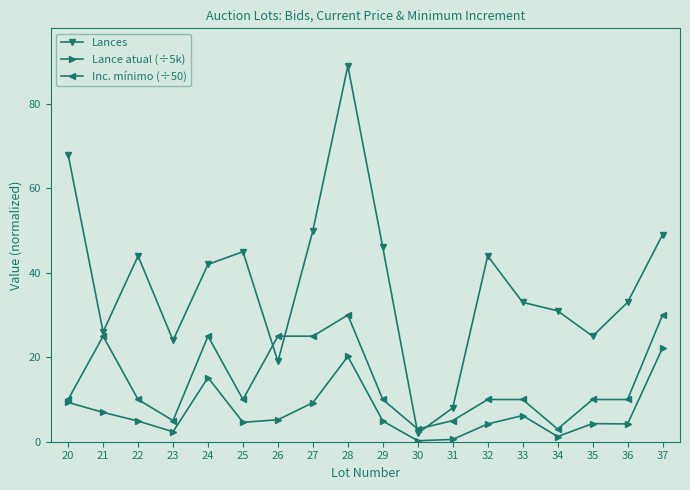

Read the Inc. mínimo (÷50) value at 35.

10.0